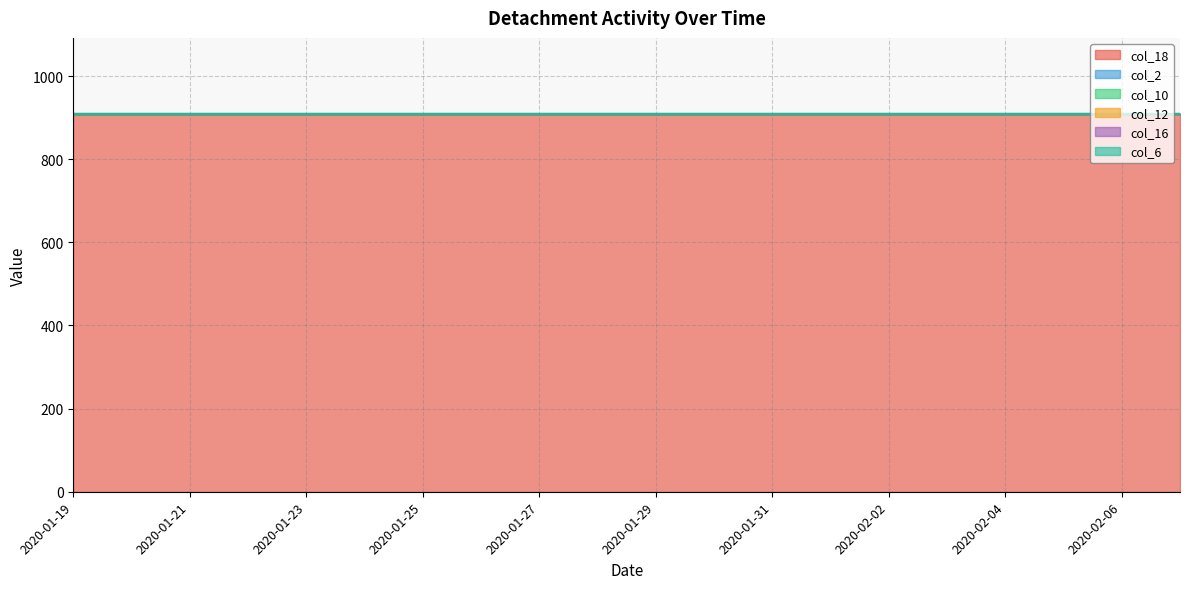

True or false: col_16 and col_6 cross at least once.

False